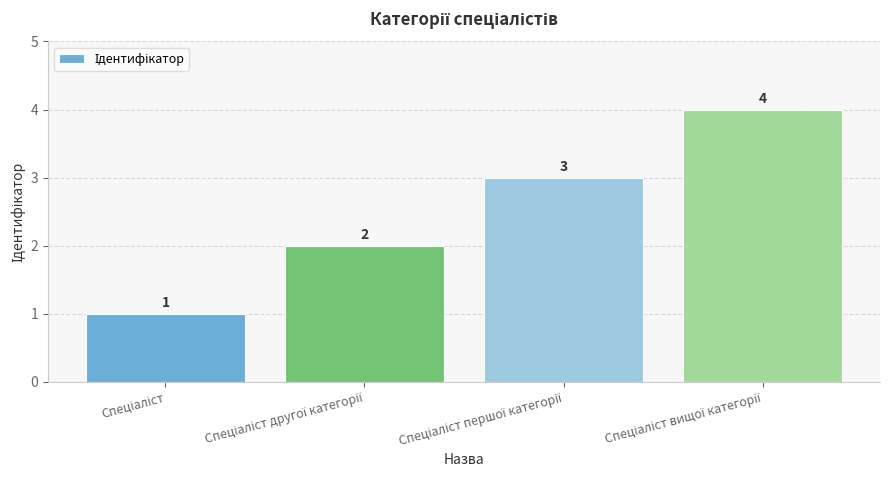

What is the greatest value displayed?

4